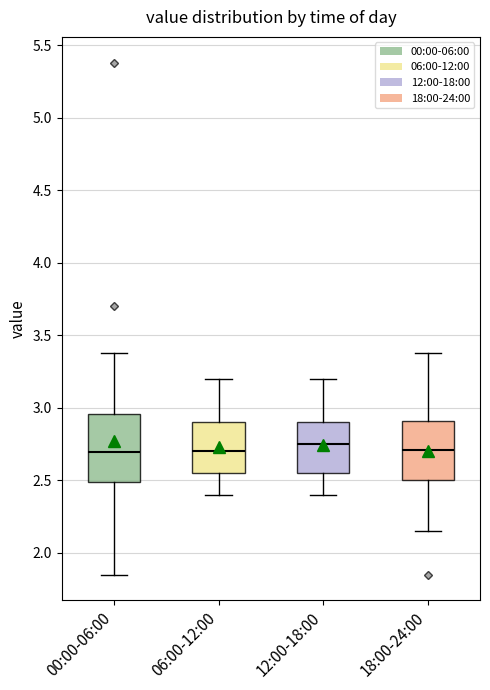

Reading left to right, transcribe this box plot: for each box, give where its median line is, the range the box spans, and where its two whiskers end, as read against the y-axis. The values are not printed on the chart, so give them approximately, as read against the axis.

00:00-06:00: median 2.70, box 2.50 to 2.95, whiskers 1.85 to 3.40
06:00-12:00: median 2.70, box 2.55 to 2.90, whiskers 2.40 to 3.20
12:00-18:00: median 2.75, box 2.55 to 2.90, whiskers 2.40 to 3.20
18:00-24:00: median 2.70, box 2.50 to 2.90, whiskers 2.15 to 3.40